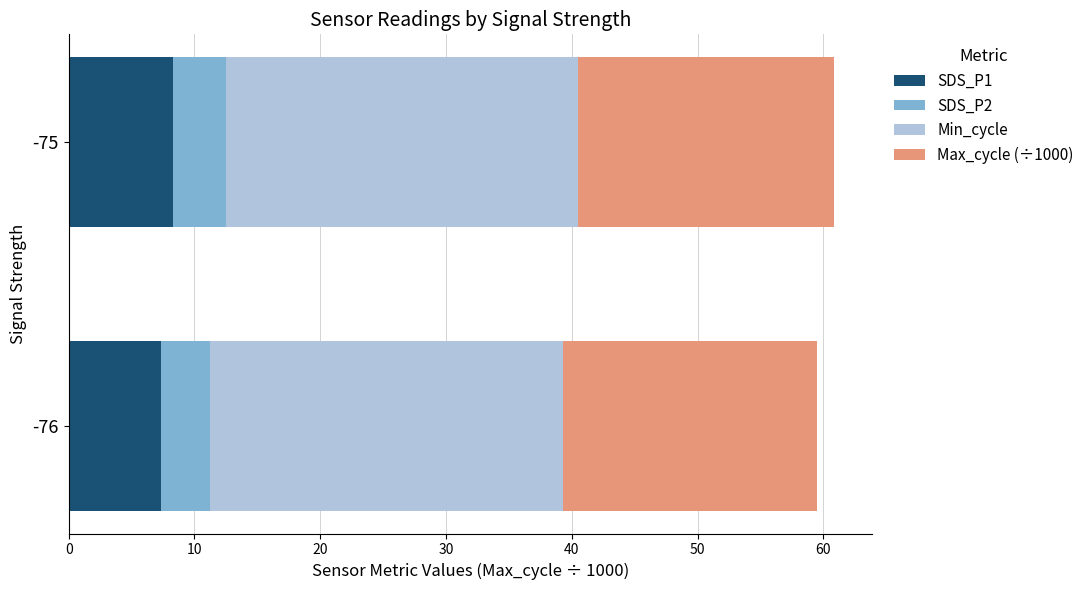

What is the highest value of the SDS_P1 series?

8.3